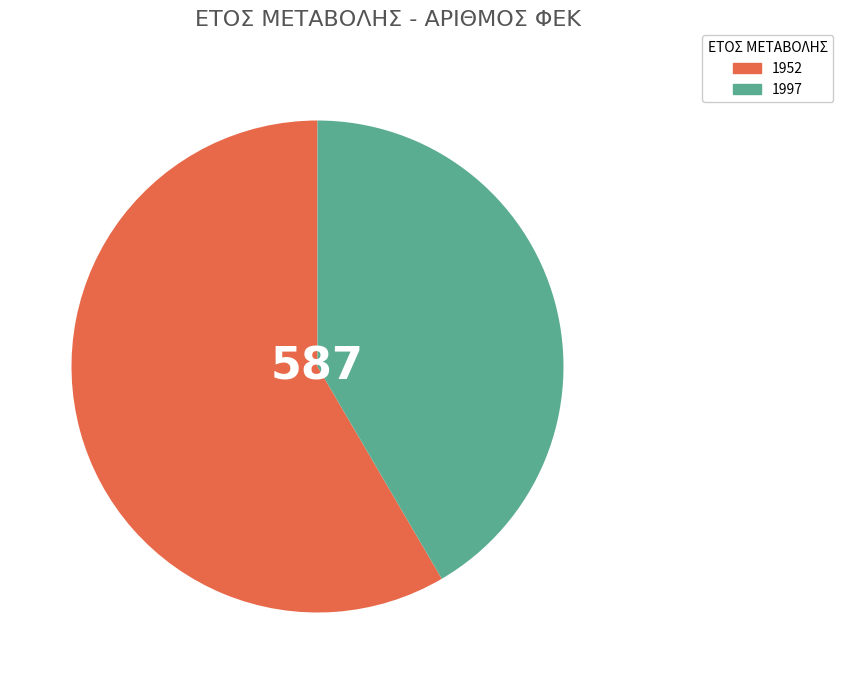

Count the number of slices in the pie.

2